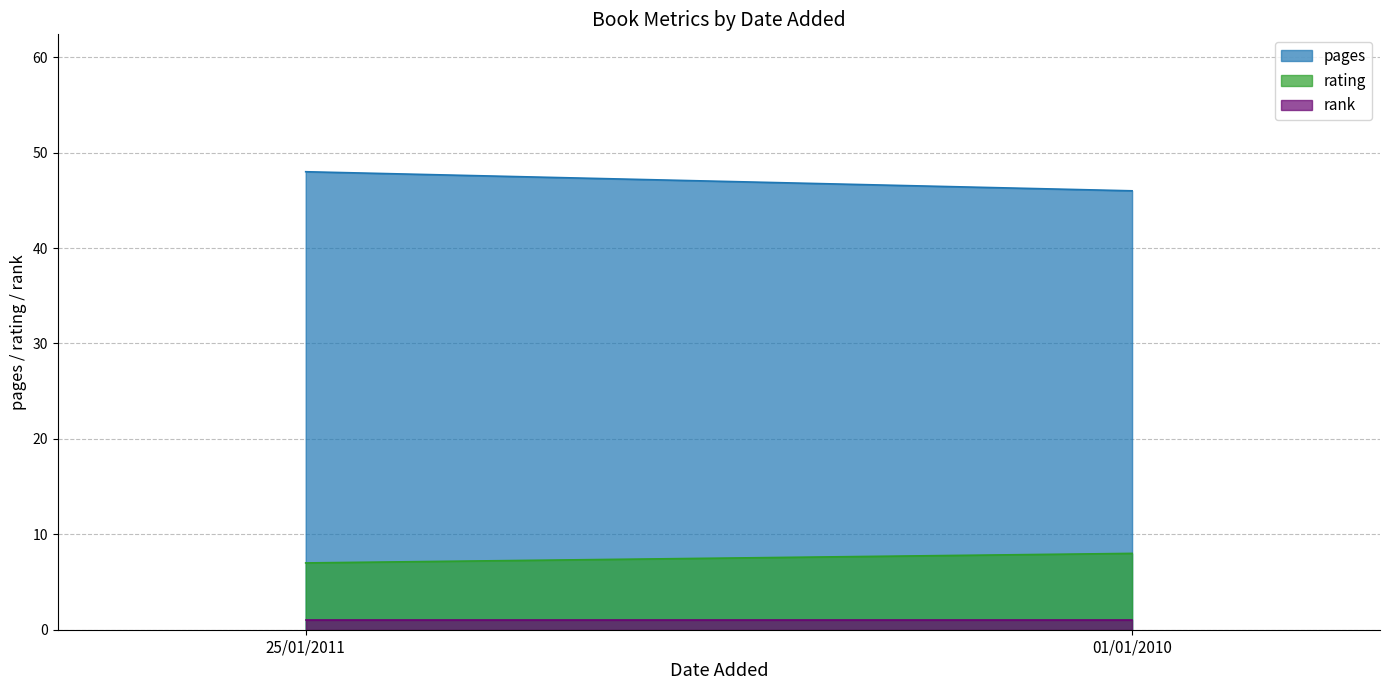

How many data points in rating are less than 8?

1